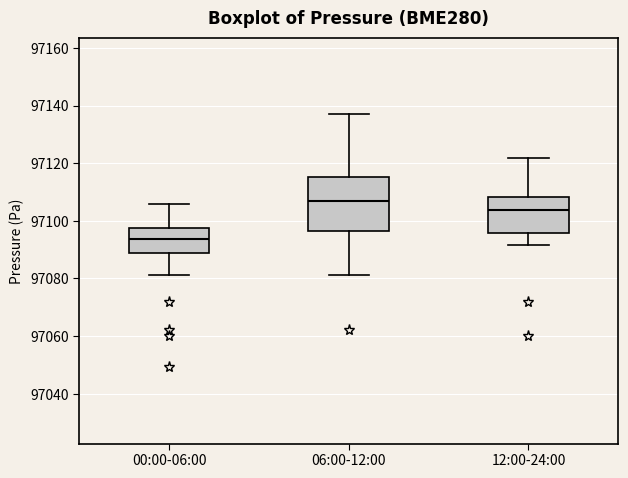

Which box has the lowest median line?

00:00-06:00